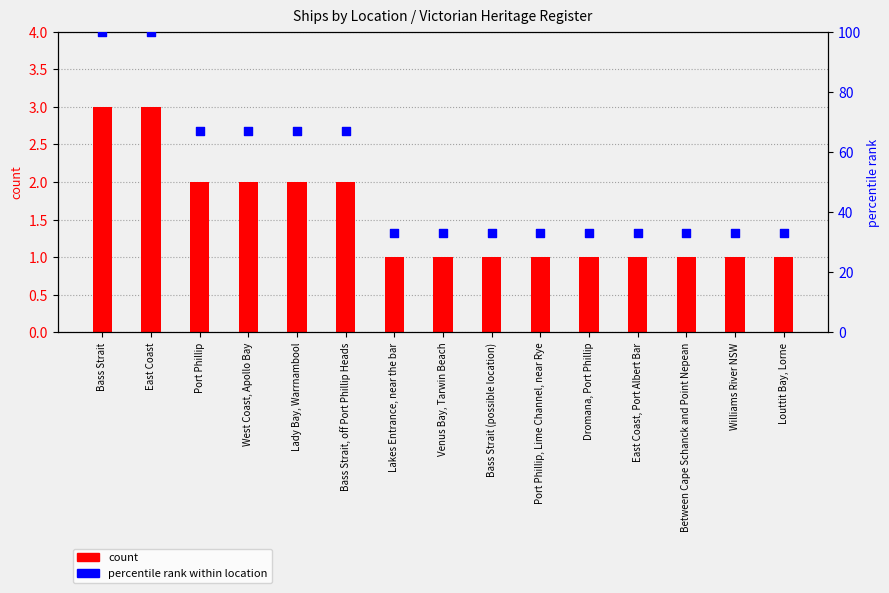

Is the value of count at Lakes Entrance, near the bar greater than the value of percentile rank within location at East Coast, Port Albert Bar?

No